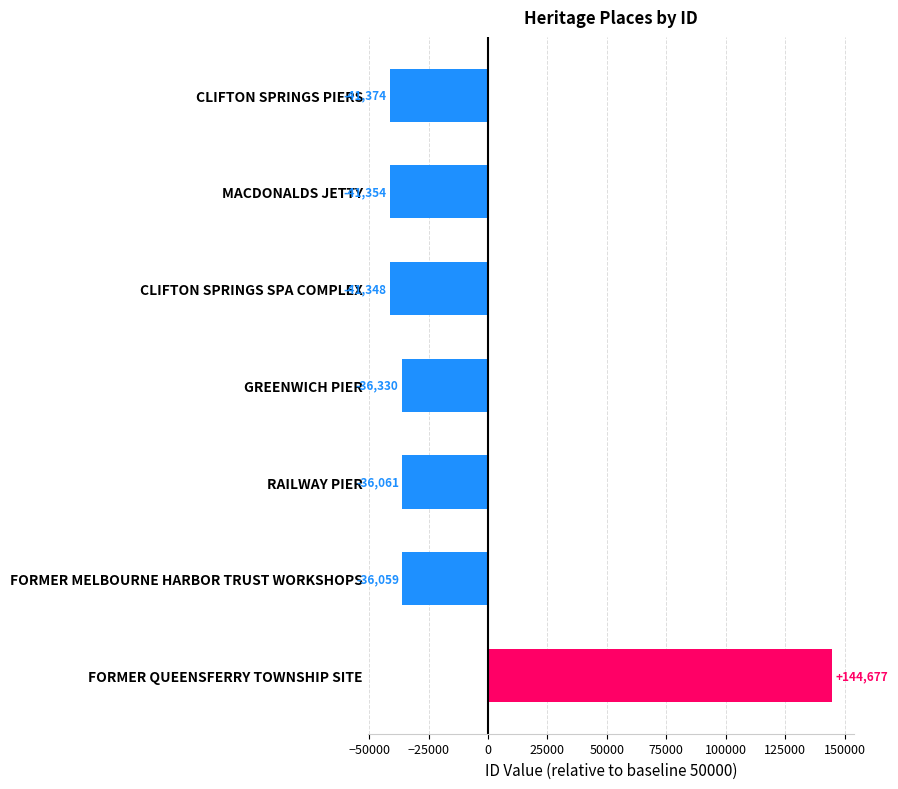

Which category has the lowest value across all series?

CLIFTON SPRINGS PIERS